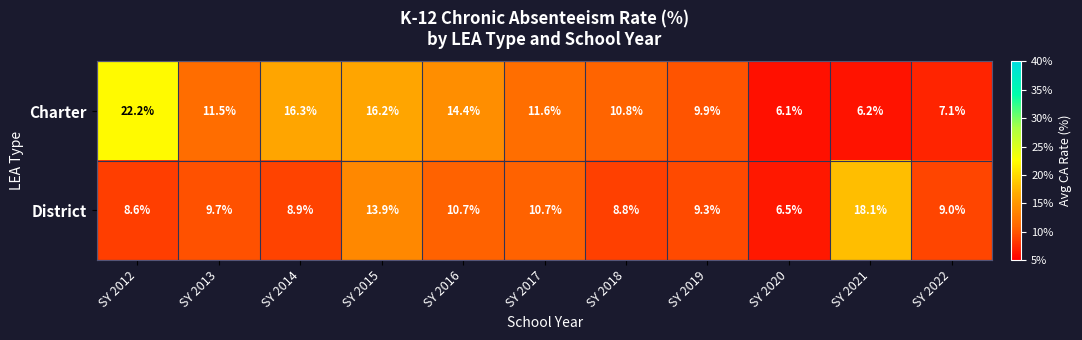

What is the maximum value for District?

18.1